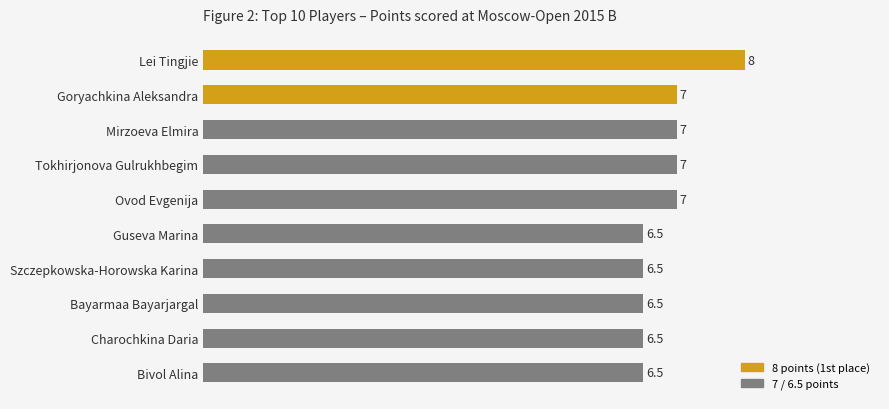

Which has a higher value, Mirzoeva Elmira or Lei Tingjie?

Lei Tingjie